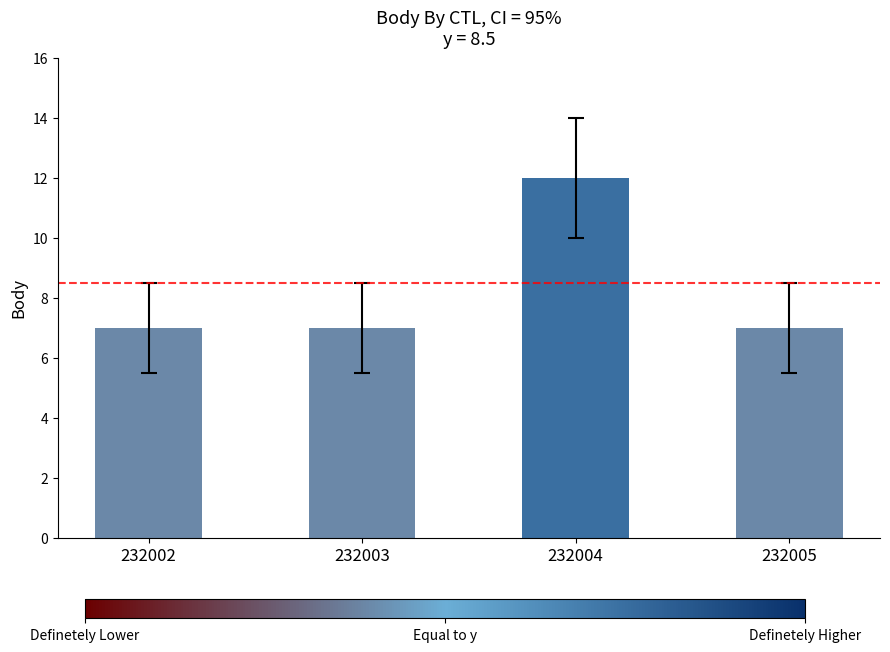

How many bars are there in total?

4